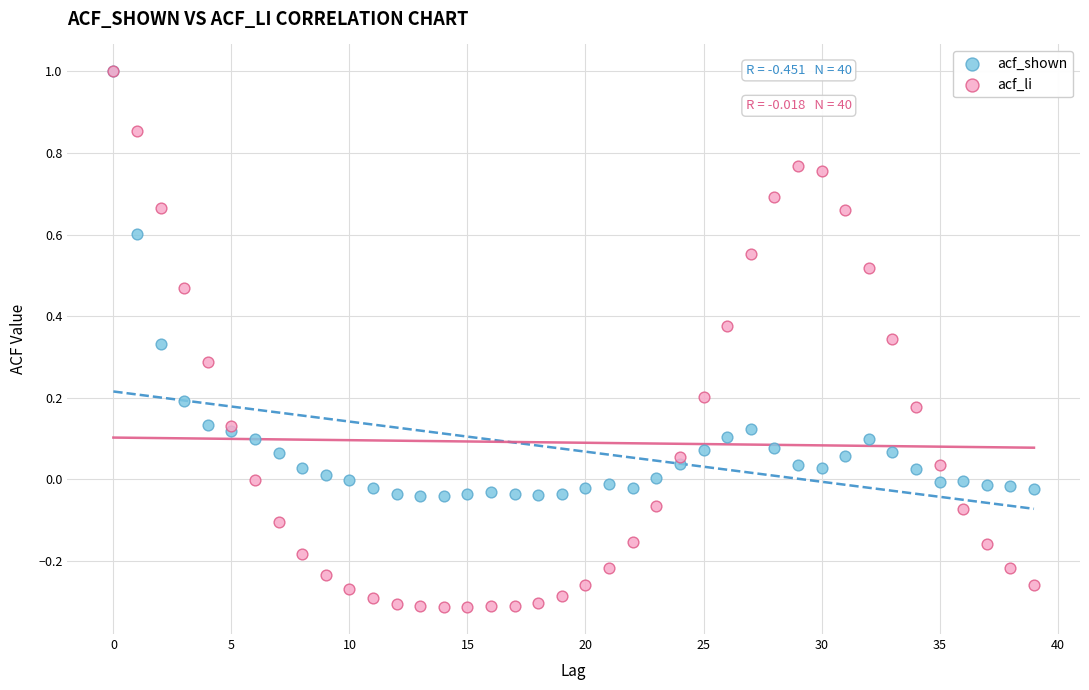

Which series has the widest spread of Y values?

acf_li